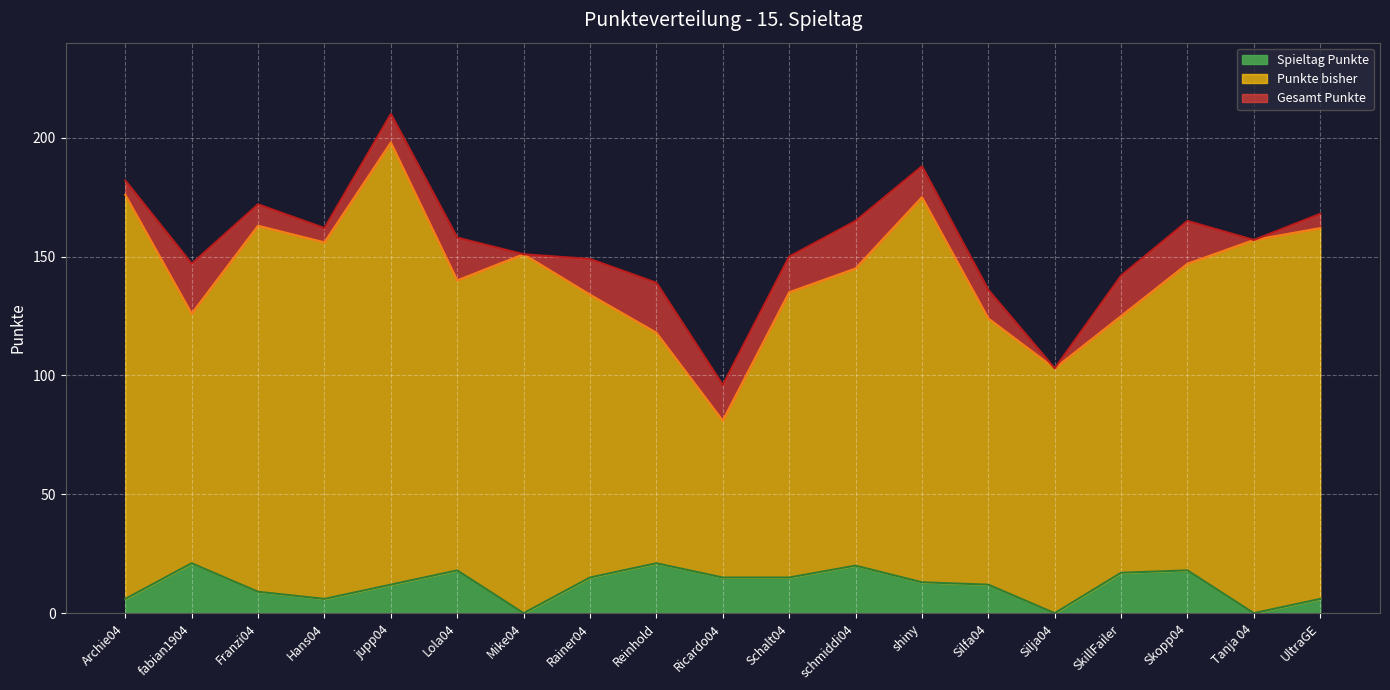

True or false: Punkte bisher and Spieltag Punkte intersect in this chart.

False